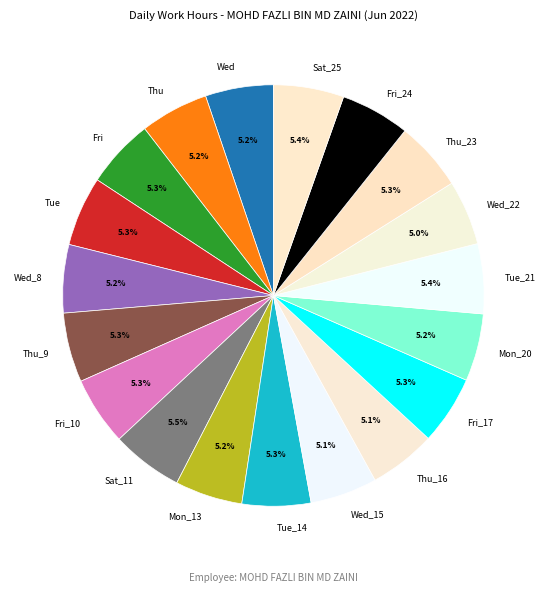

Does any single category account for the majority?

No